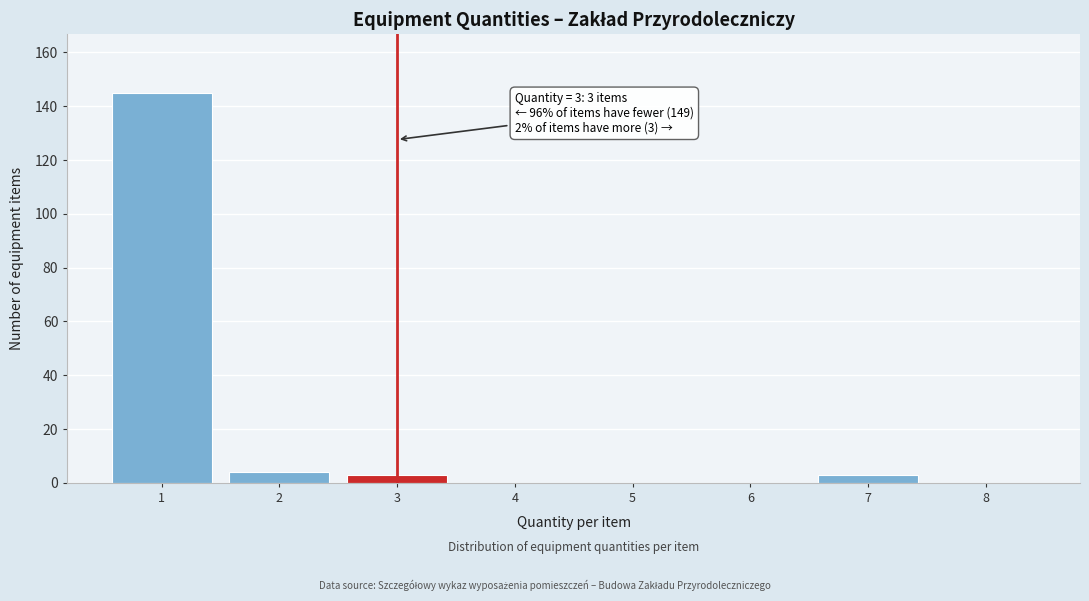

Over which range of the x-axis is the bar tallest?

0.5 to 1.5